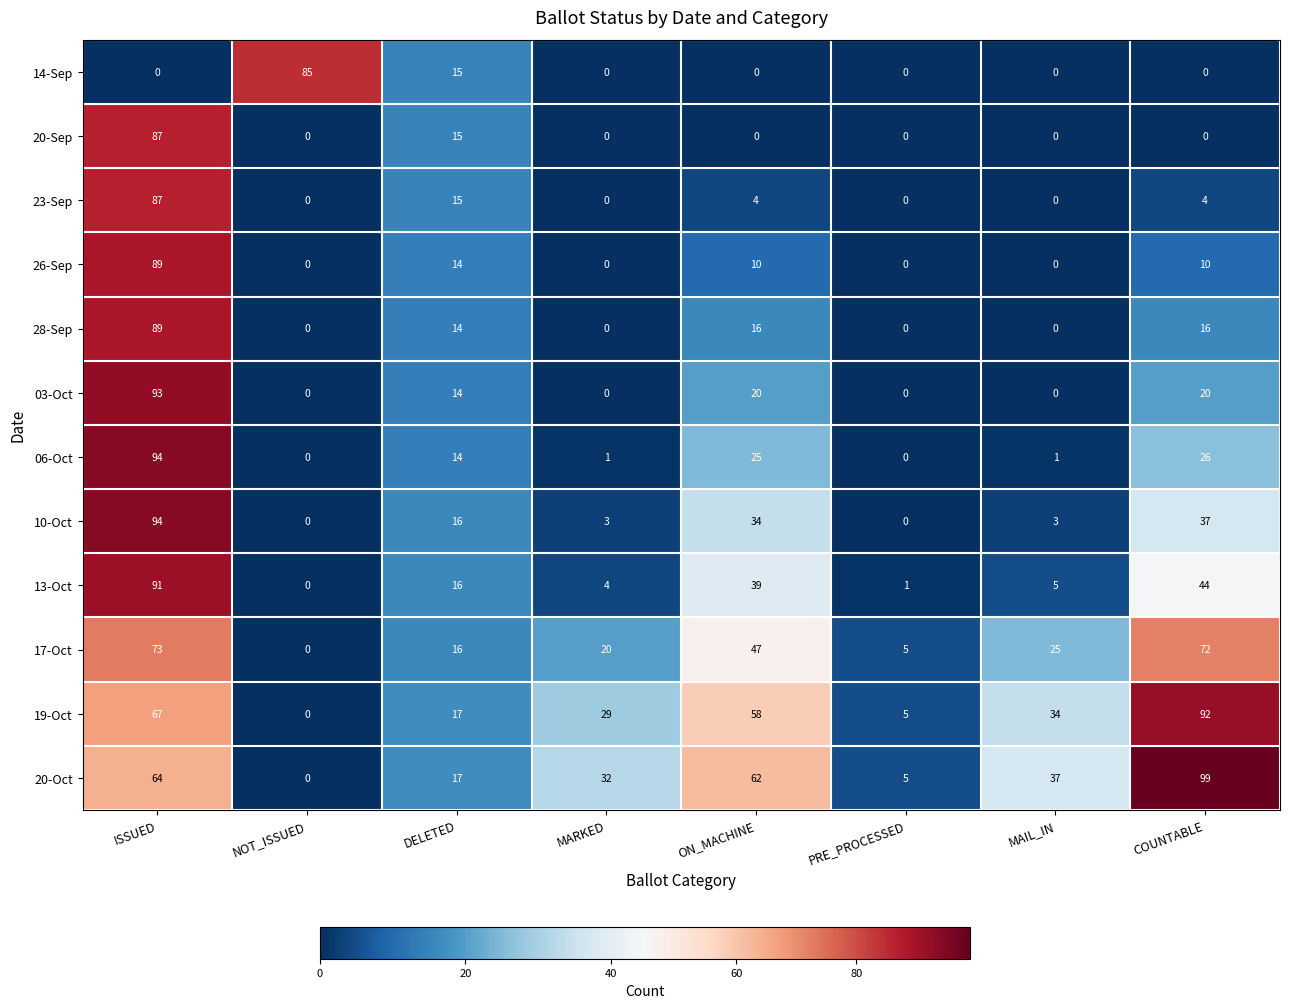

Which category has the highest value across all series?

COUNTABLE